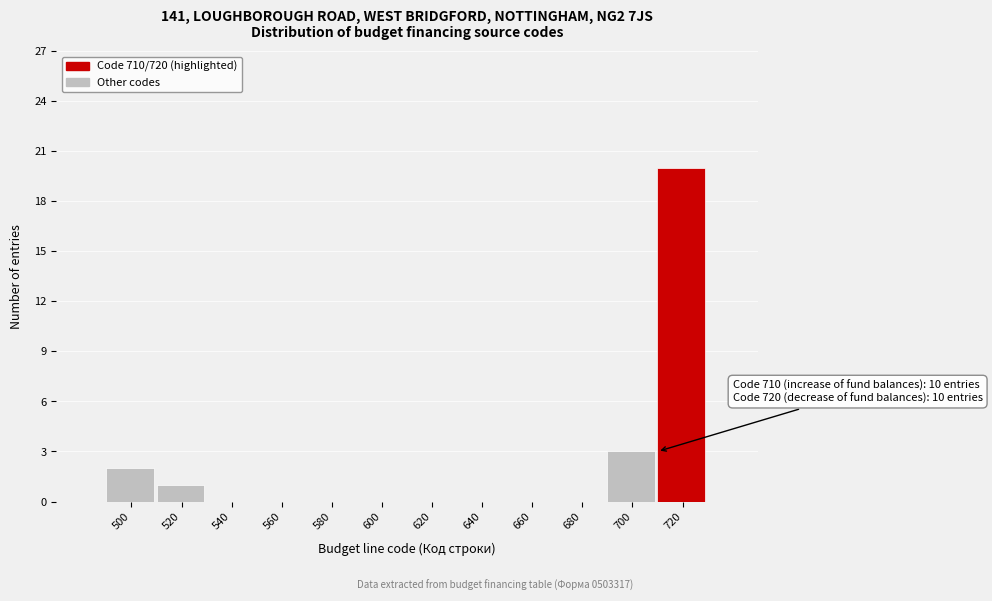

Which range on the x-axis has the tallest bar?

710 to 730